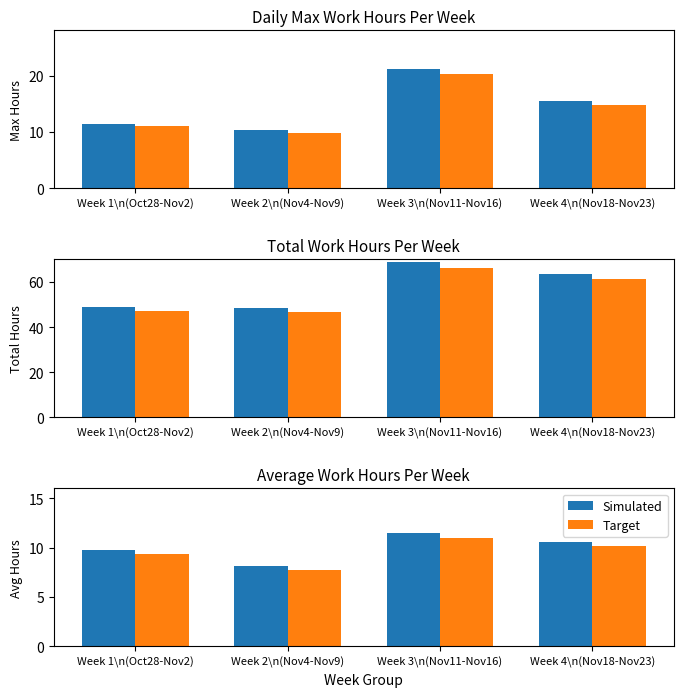

Between Week 1\n(Oct28-Nov2) and Week 2\n(Nov4-Nov9), which series saw the biggest shift?

Simulated